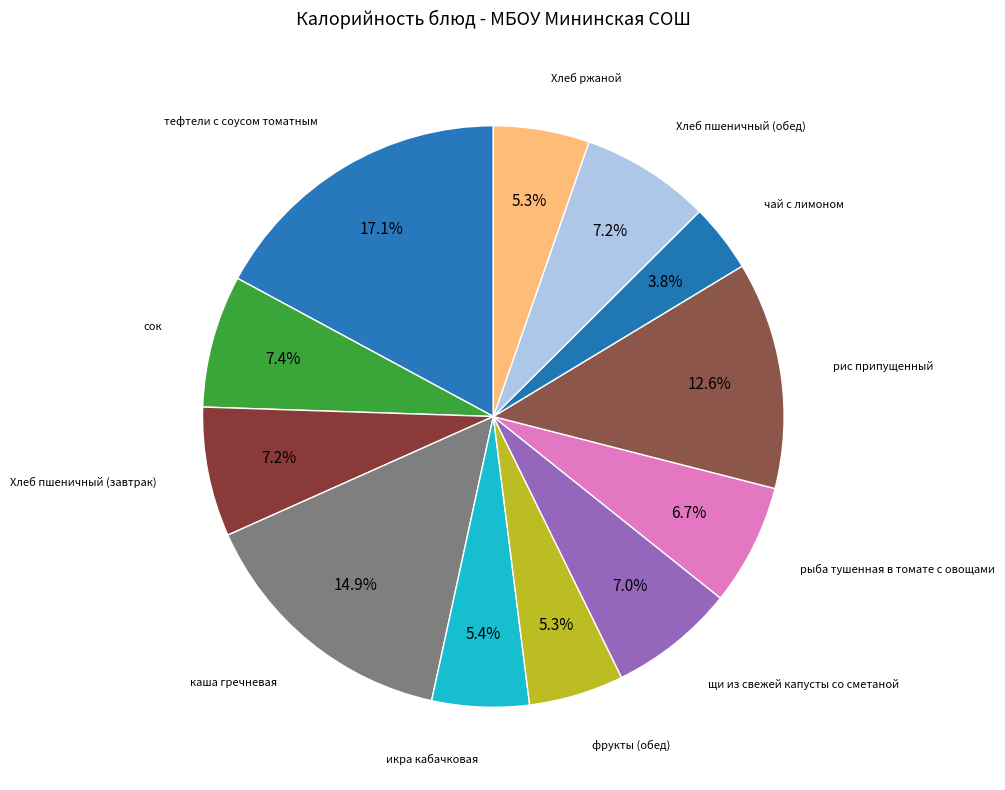

Does any single category account for the majority?

No